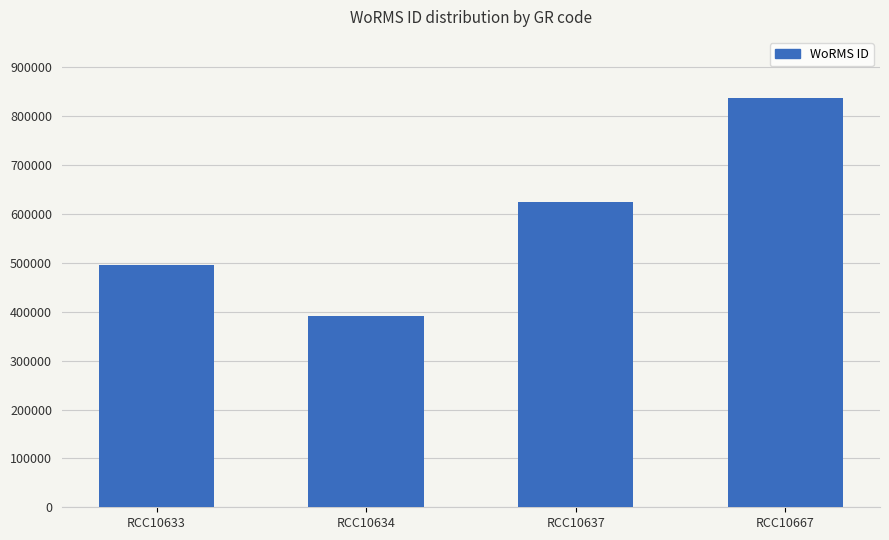

At which category does the chart reach its minimum across all series?

RCC10634